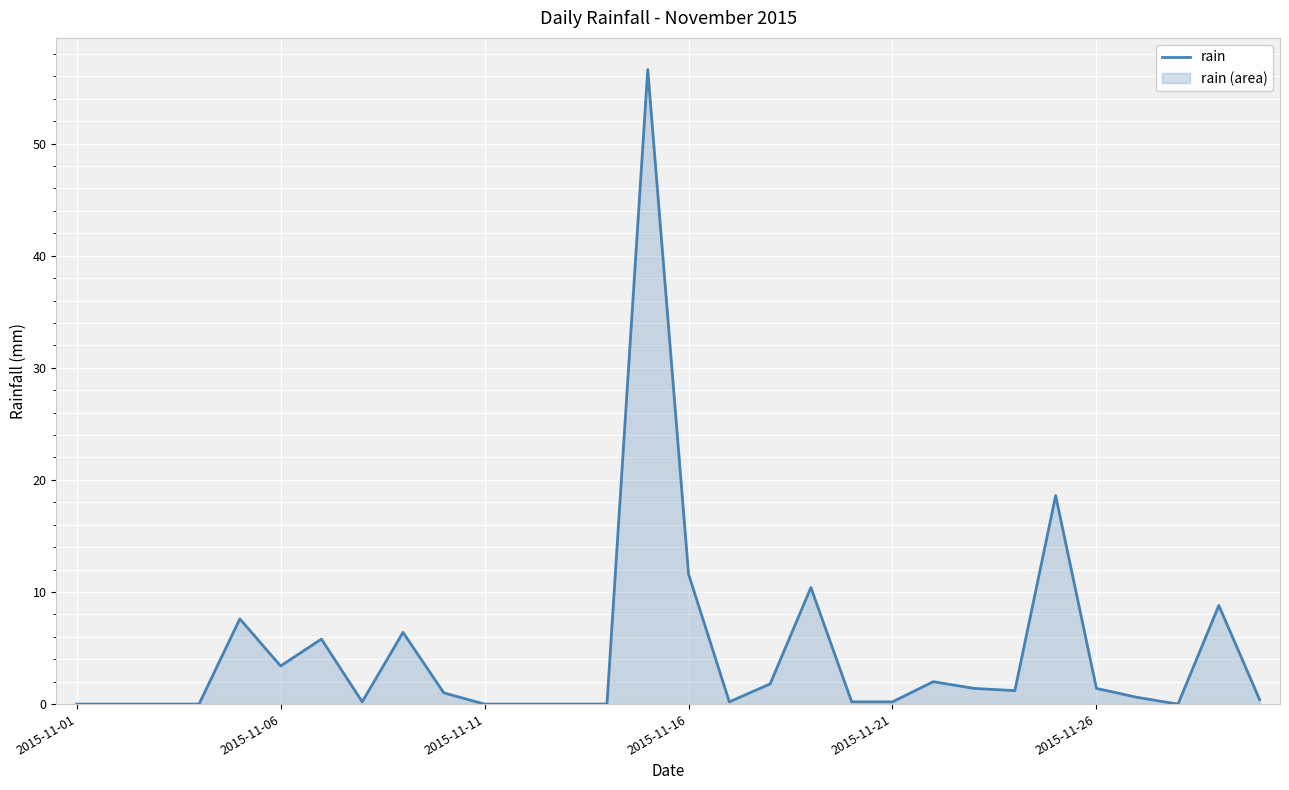

True or false: the data shows 0.0 at 2015-11-11.

True